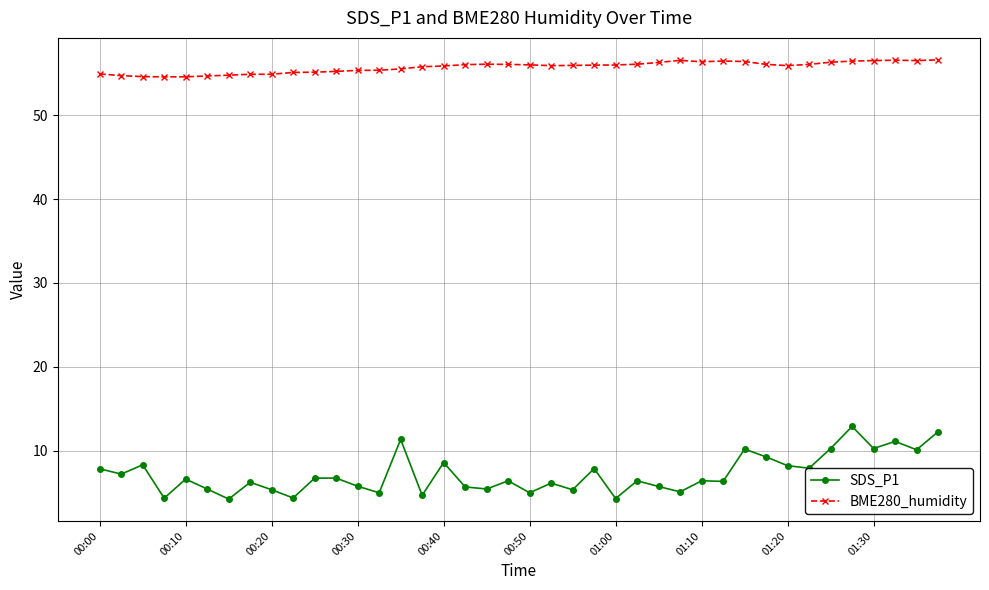

At how many categories does at least one series exceed 21?

40